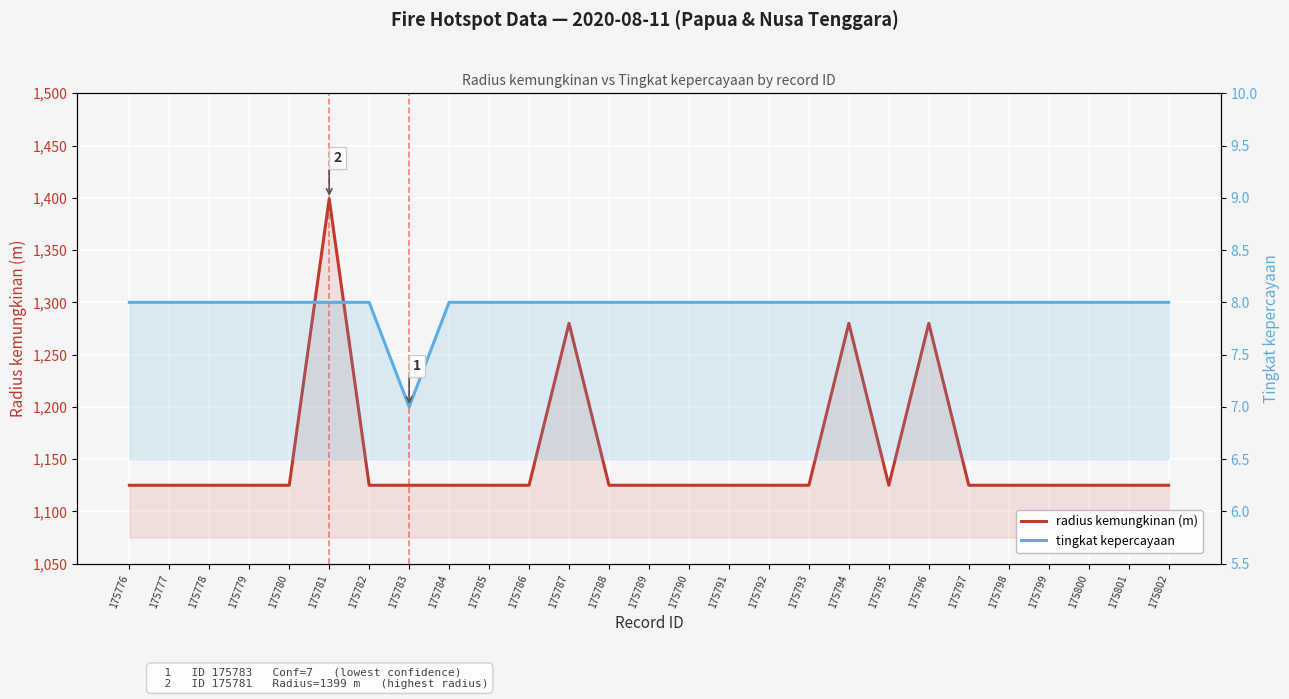

Rank the series by their maximum value, from highest to lowest.

radius kemungkinan (m), tingkat kepercayaan